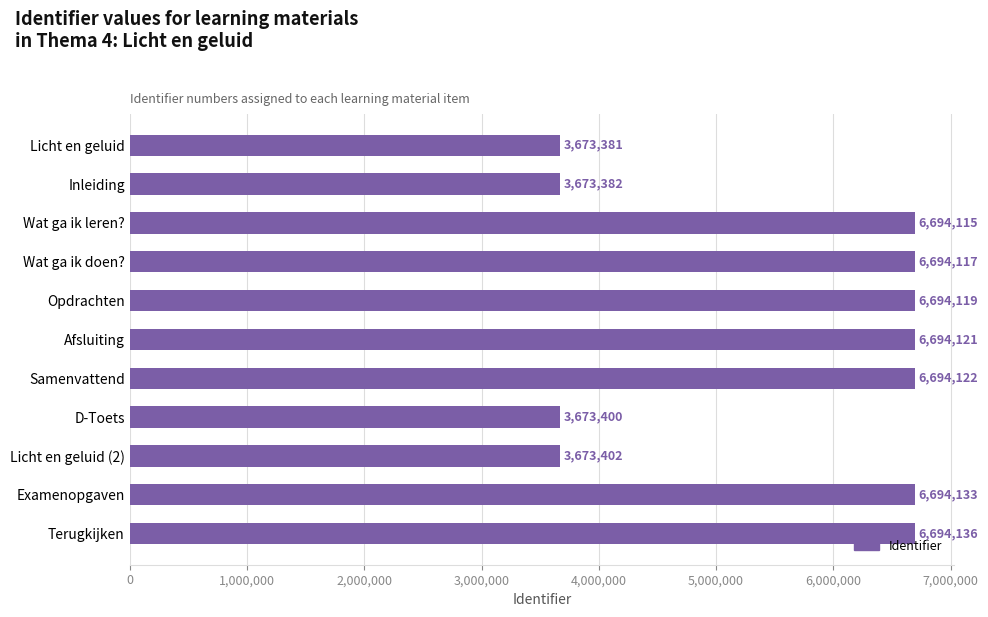

Which label corresponds to the largest value in the chart?

Terugkijken